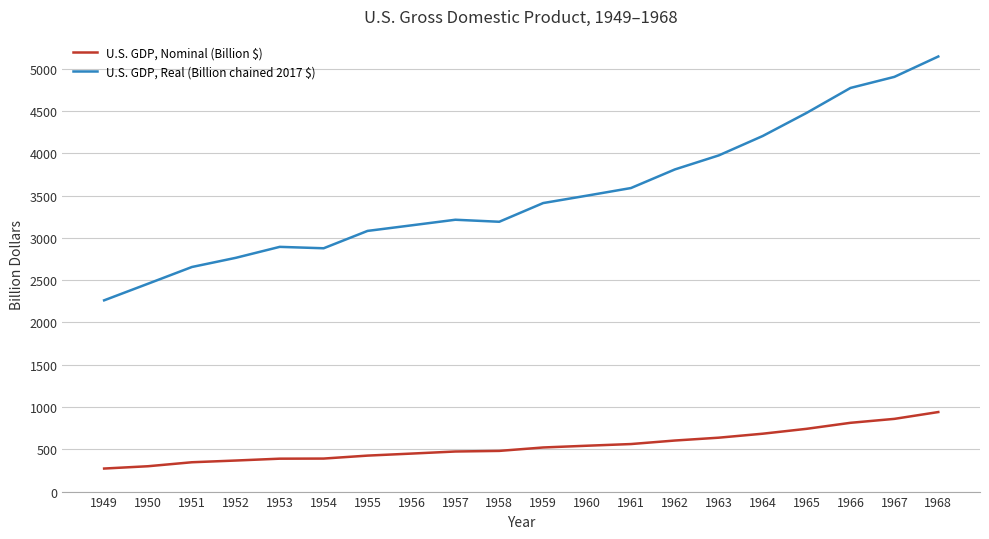

Which label corresponds to the largest value in the chart?

1968